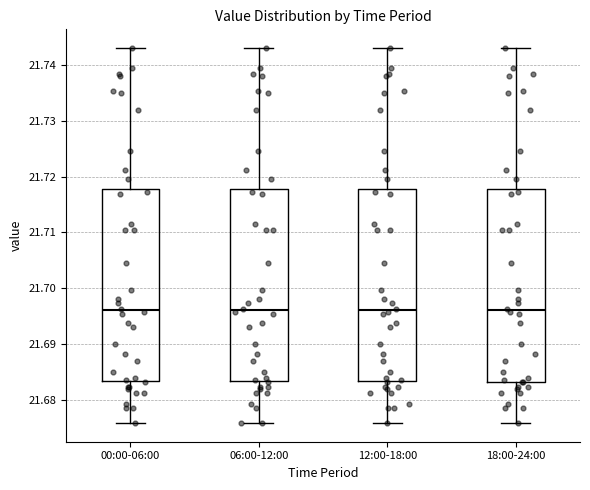

Where is the upper edge of the box for 06:00-12:00 on the y-axis? The values are not printed on the chart, so give them approximately, as read against the axis.

21.718